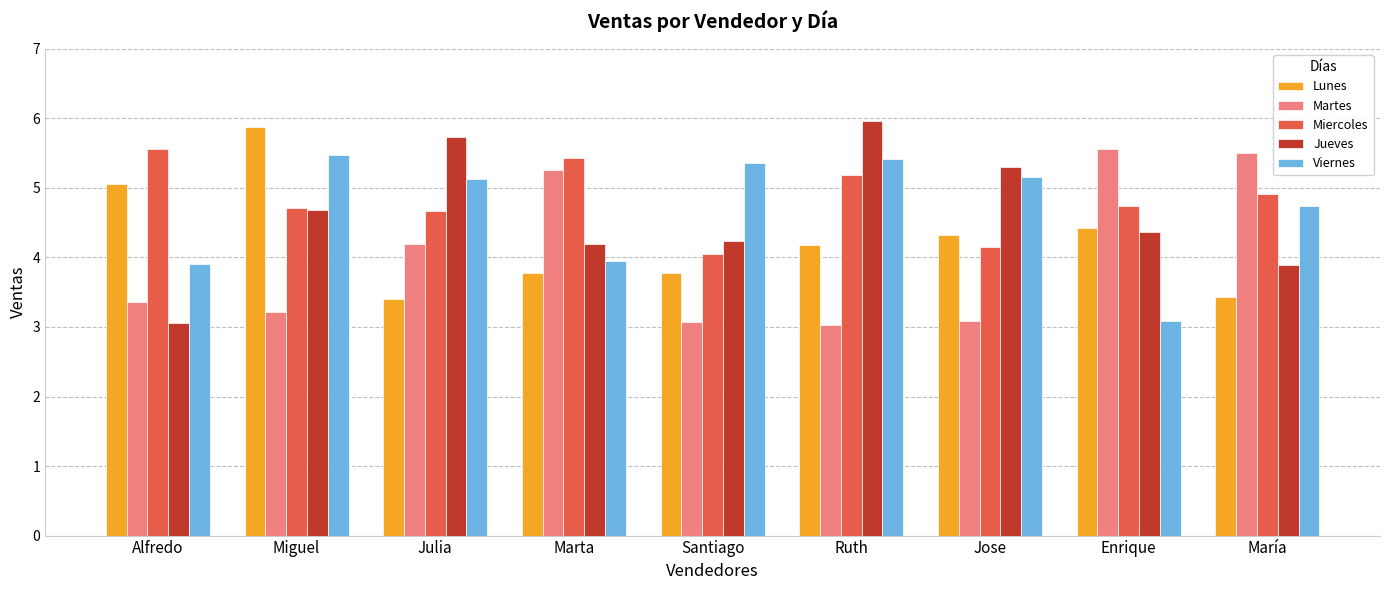

Which category has the highest value across all series?

Ruth